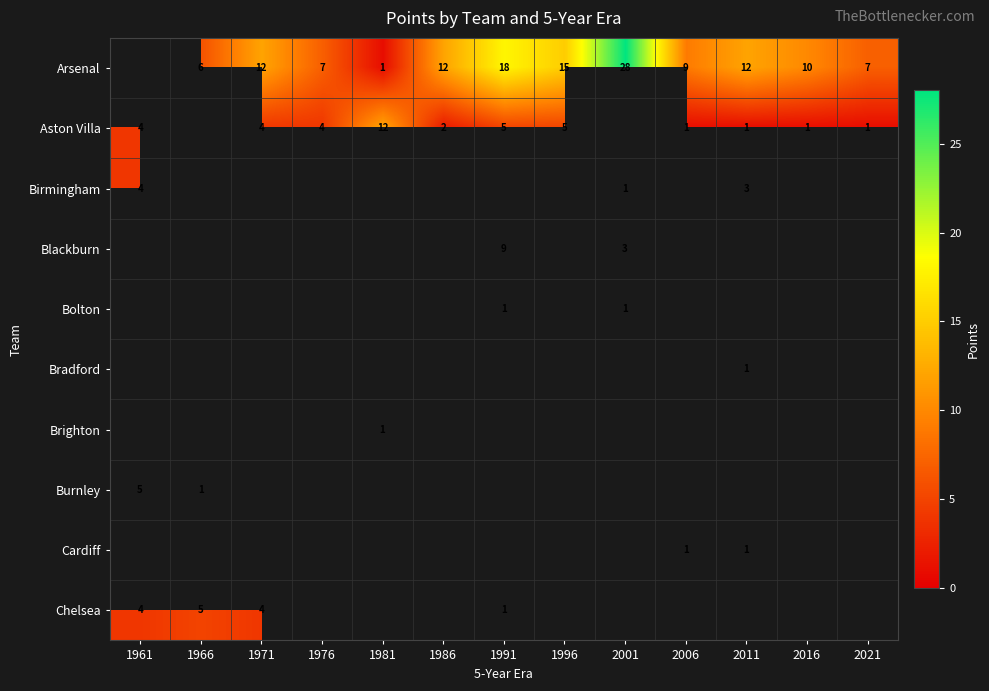

Is it true that Arsenal equals 9 at 1966?

False